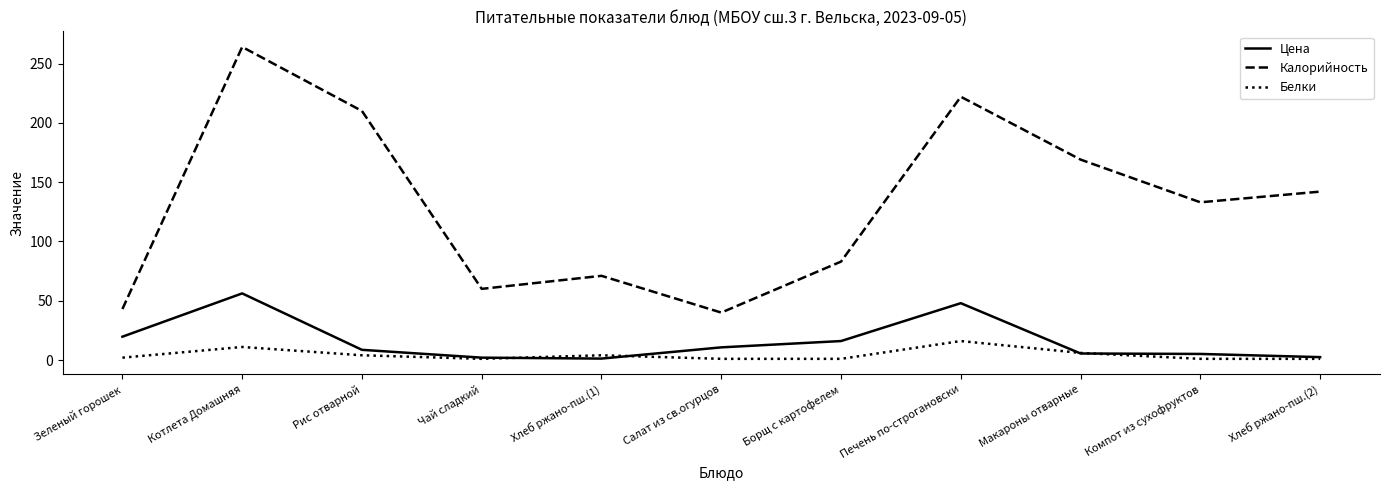

What is the difference between the highest and lowest values at Котлета Домашняя?

253.0